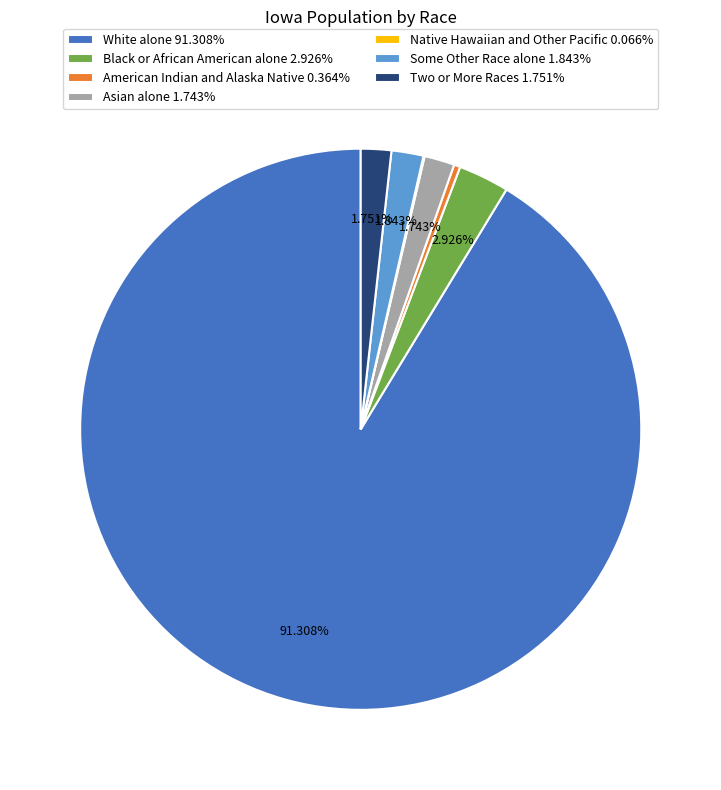

Is the sum of Two or More Races and Some Other Race alone greater than half?

No